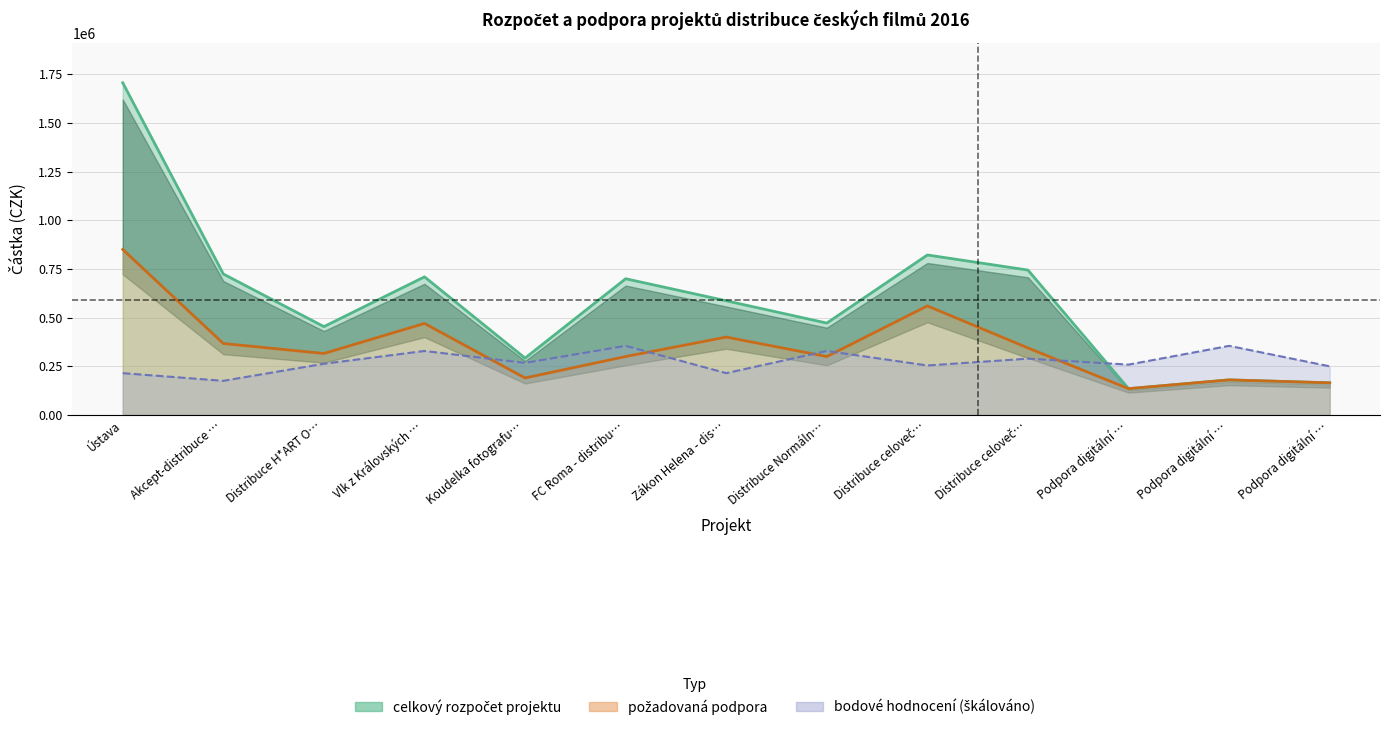

At which category does bodové hodnocení reach its first local valley?

Akcept-distribuce …